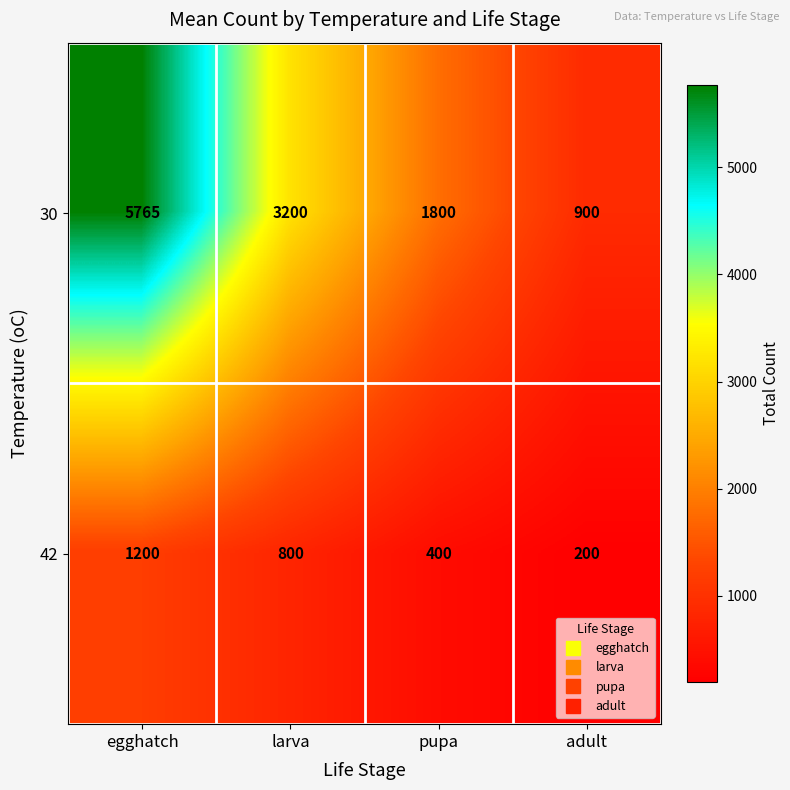

List the series in order of their overall mean, highest first.

30, 42